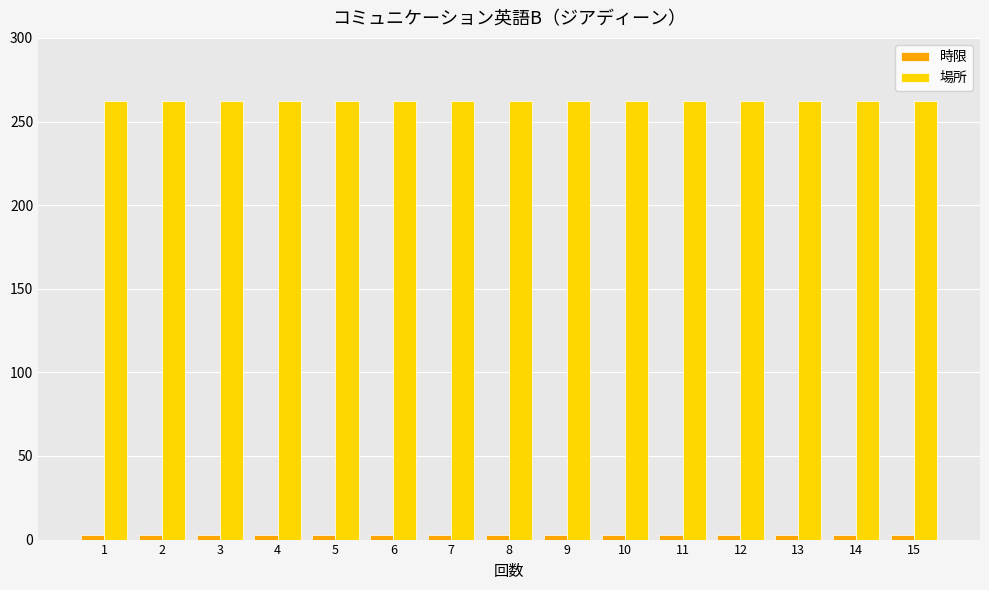

What is the minimum value for 場所?

262